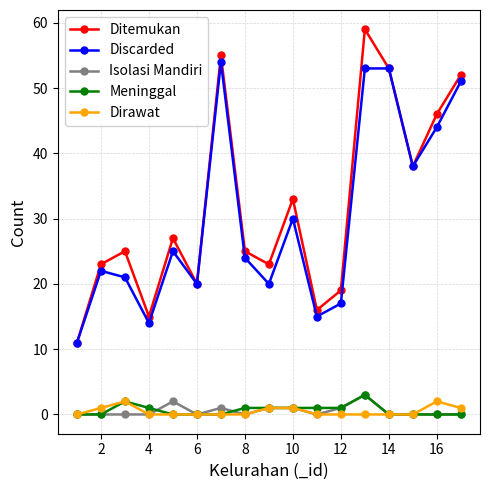

What is the value of the Ditemukan point at the 16th from the left?

46